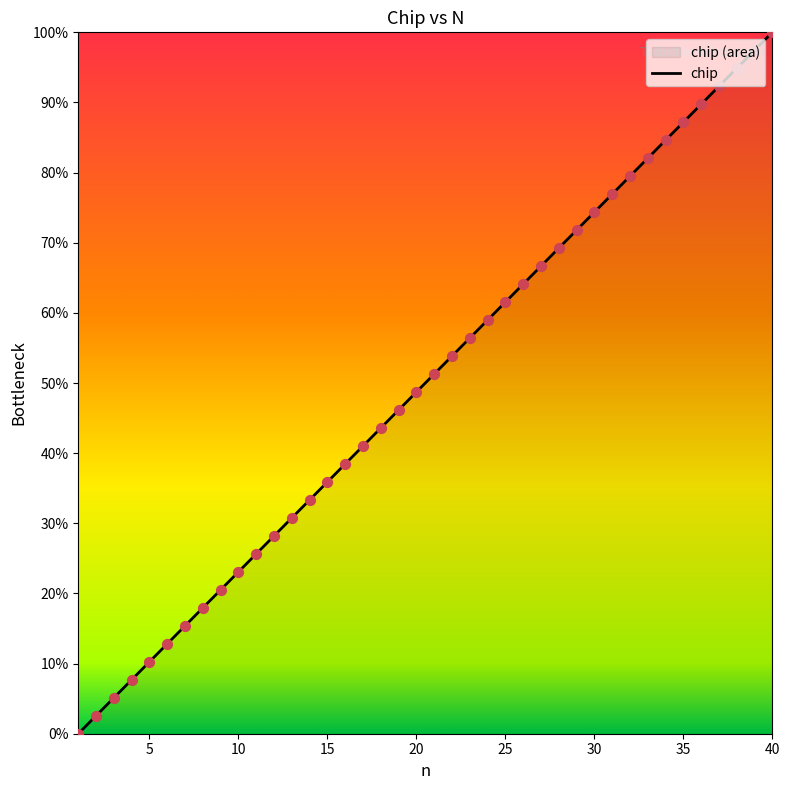

What is the difference between the maximum and minimum values?

100.0